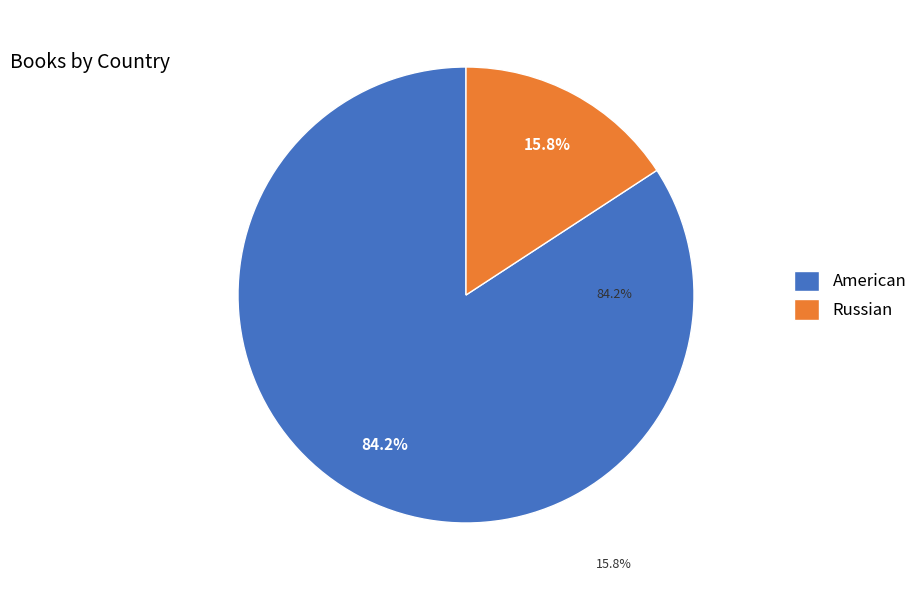

Combined, what portion of the pie is Russian and American?

100.0%